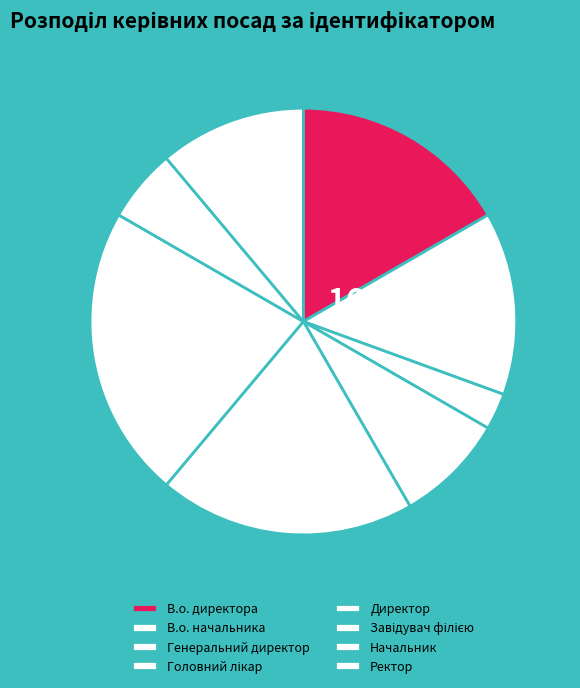

Does Директор account for over 50% of the chart?

No